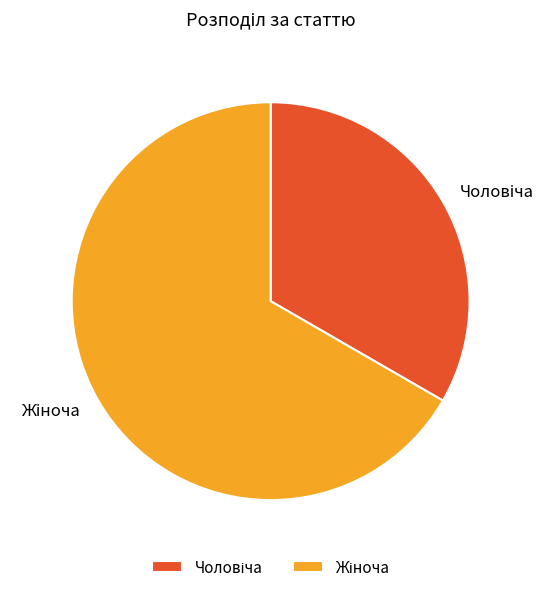

Is there any slice that represents more than half of the pie?

Yes